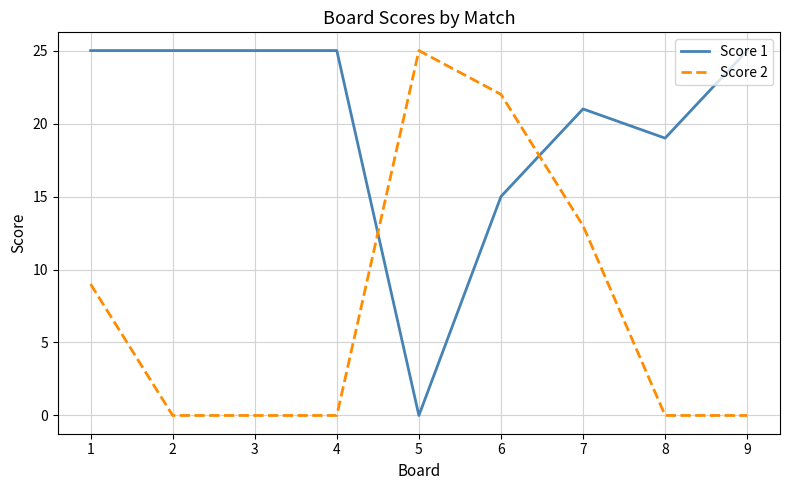

What is the spread (max minus min) of values at 5?

25